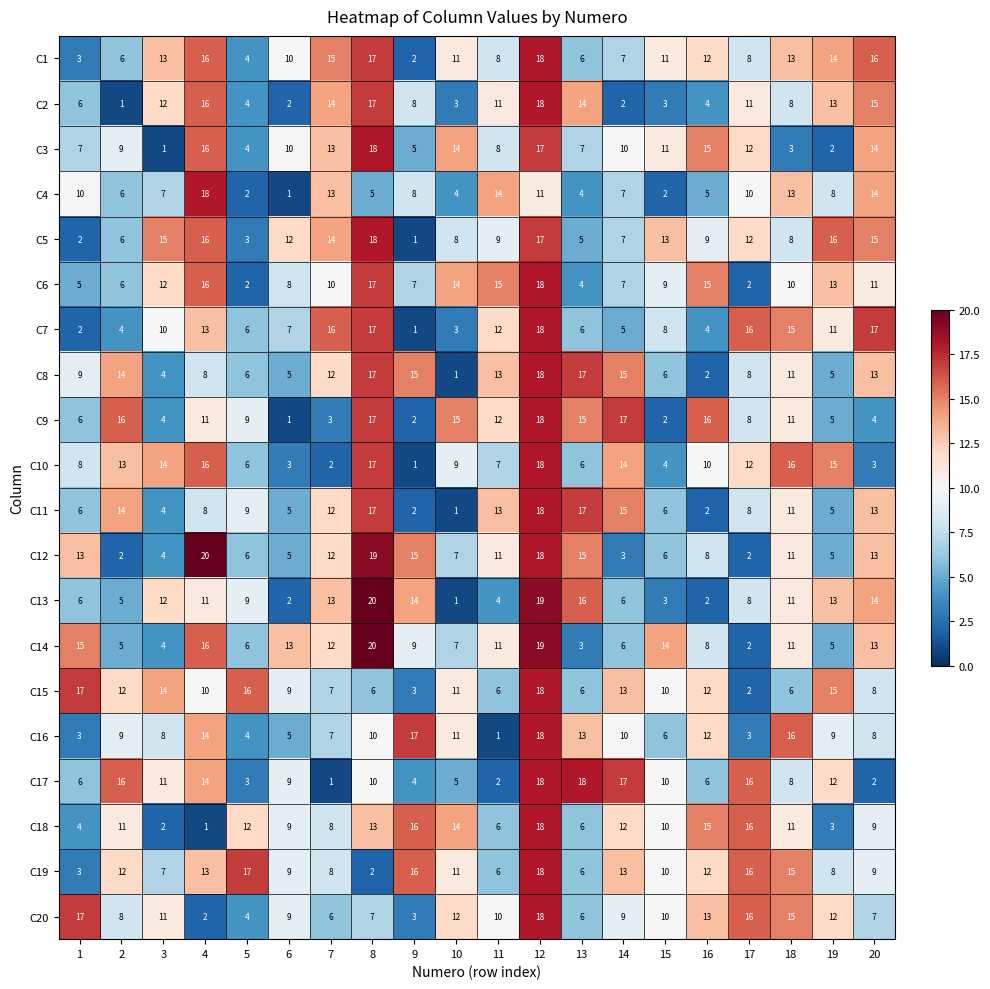

Which series has the widest spread of values?

C13